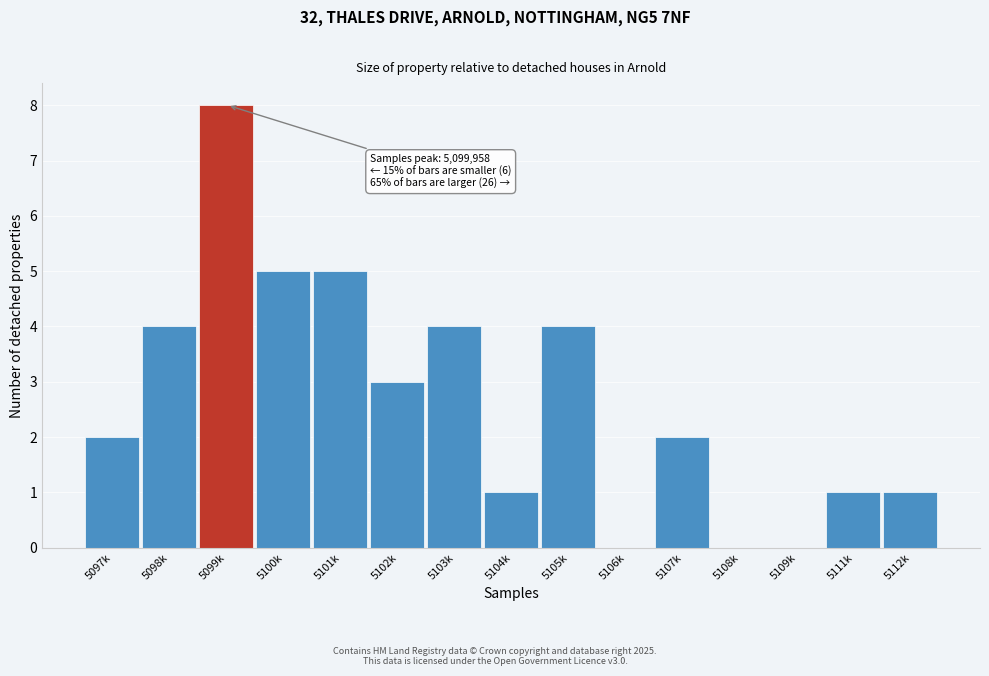

Reading right to left, transcribe all the data shown in this chart.

5112k=1	5111k=1	5109k=0	5108k=0	5107k=2	5106k=0	5105k=4	5104k=1	5103k=4	5102k=3	5101k=5	5100k=5	5099k=8	5098k=4	5097k=2